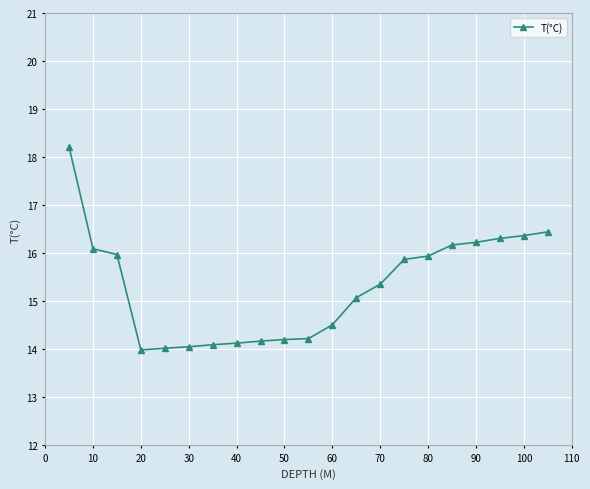

What is the sum of all values?

321.3